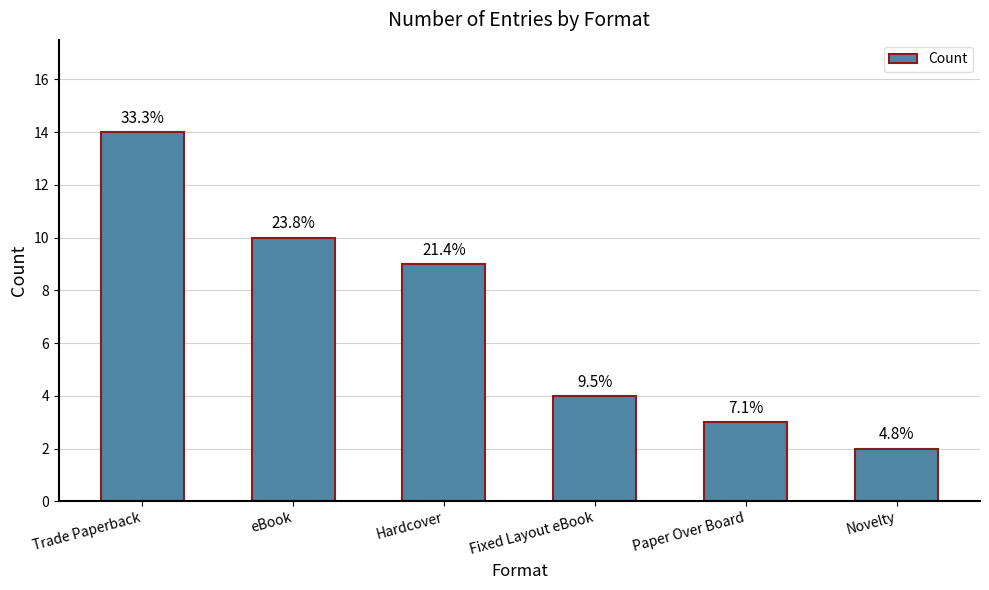

The value at Novelty is 2. True or false?

True